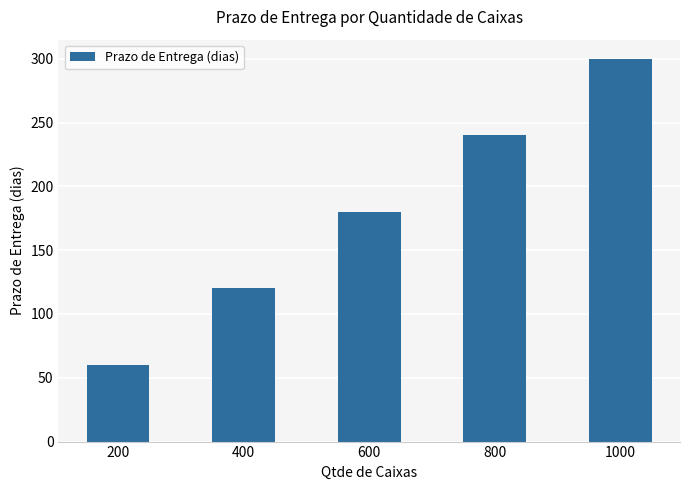

What is the ratio of the value at 200 to the value at 600?

0.3